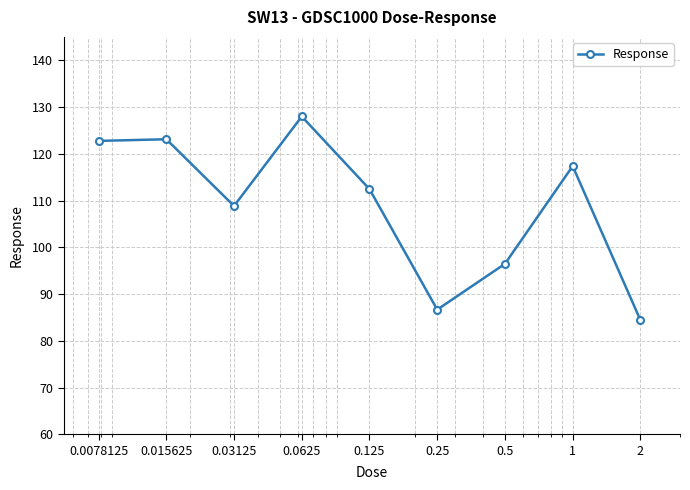

What is the greatest value displayed?

128.0